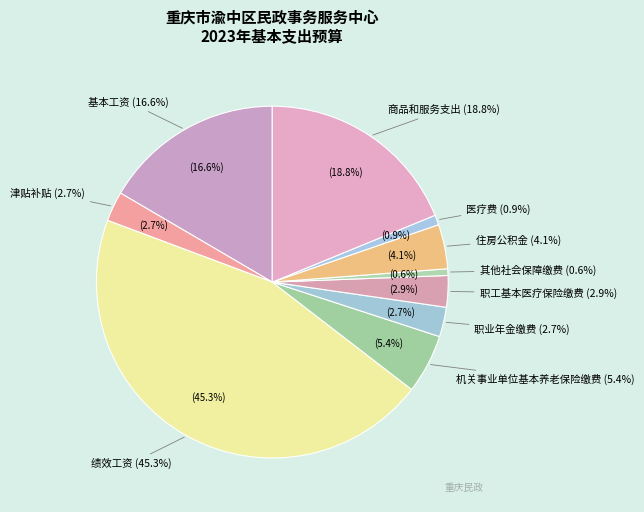

Is there any slice that represents more than half of the pie?

No